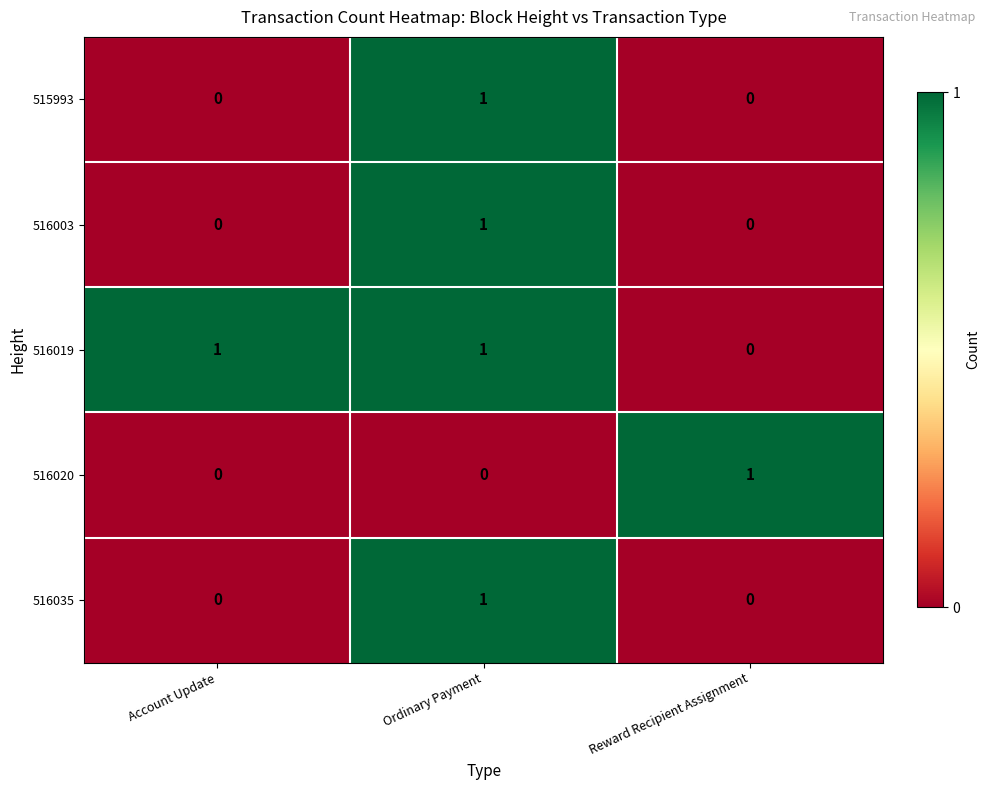

How many series are shown in this chart?

5